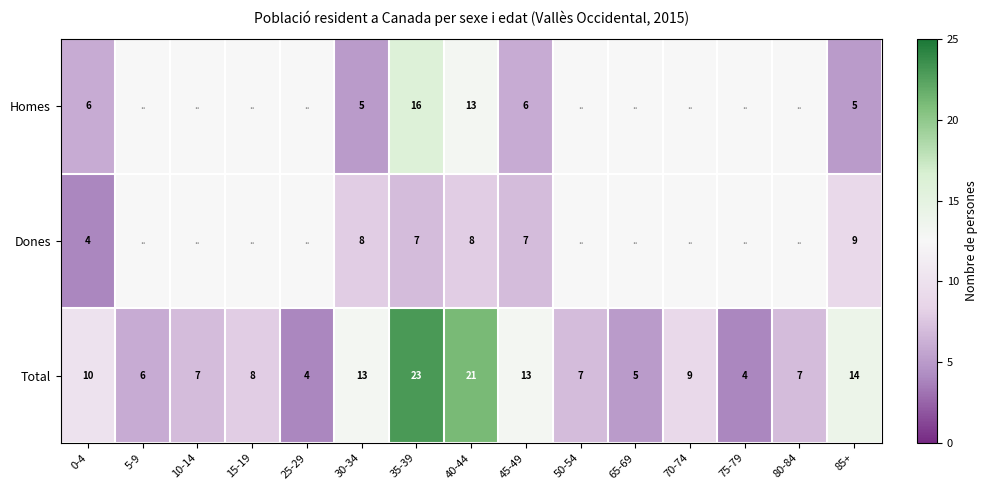

Read the Total value at 15-19.

8